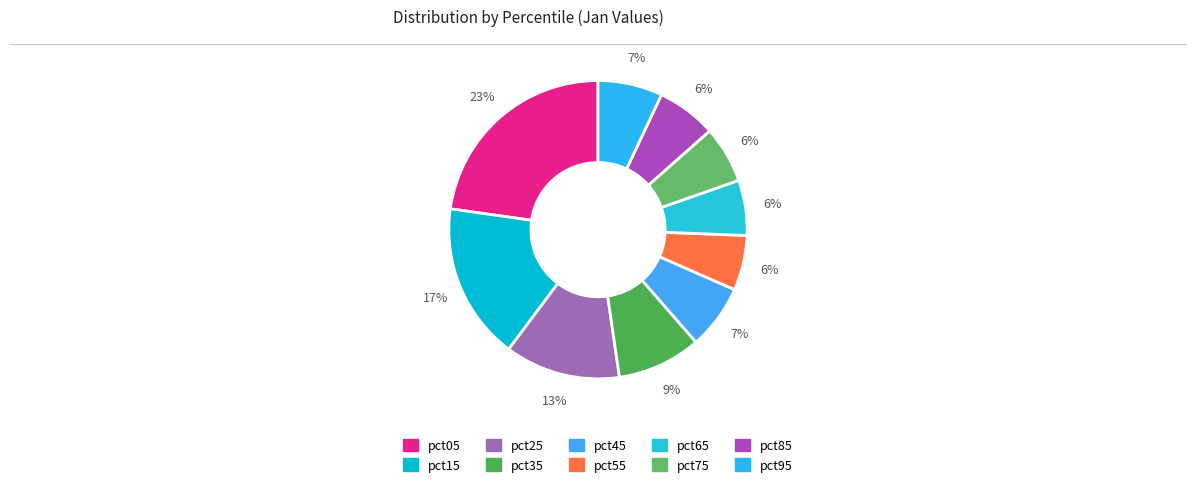

Which category has the biggest portion of the pie?

pct05